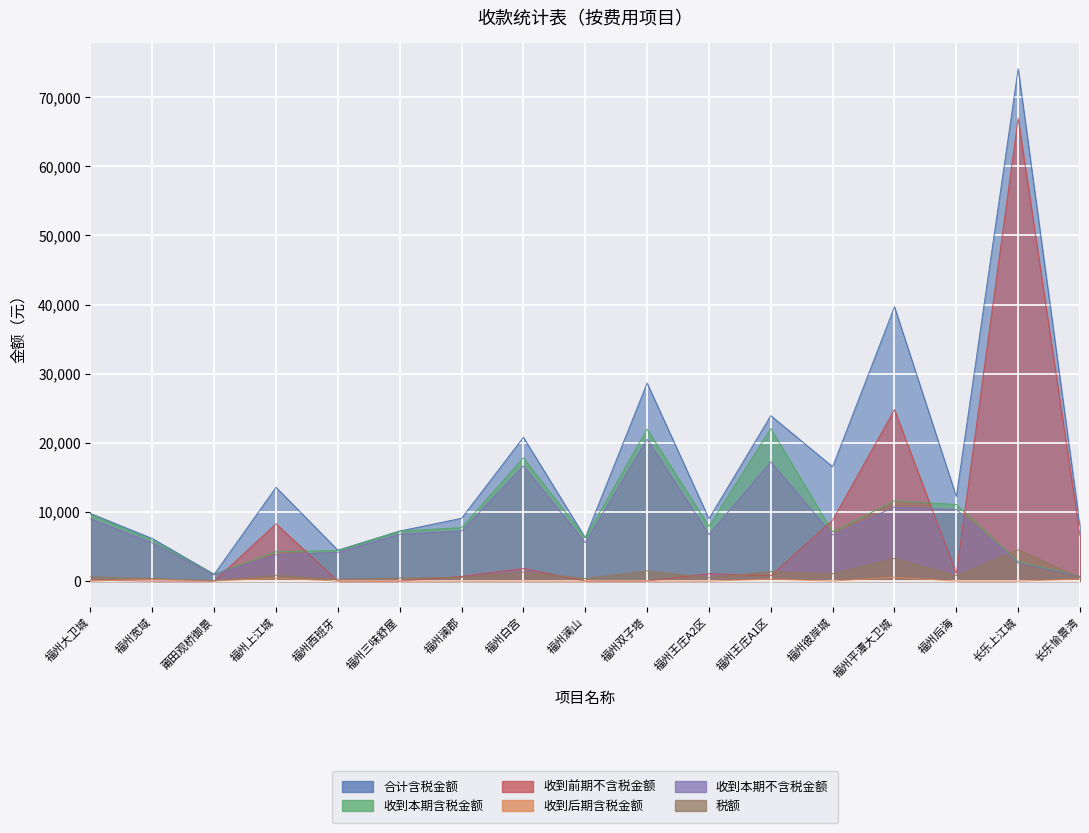

Which series has the largest total across all categories?

合计含税金额